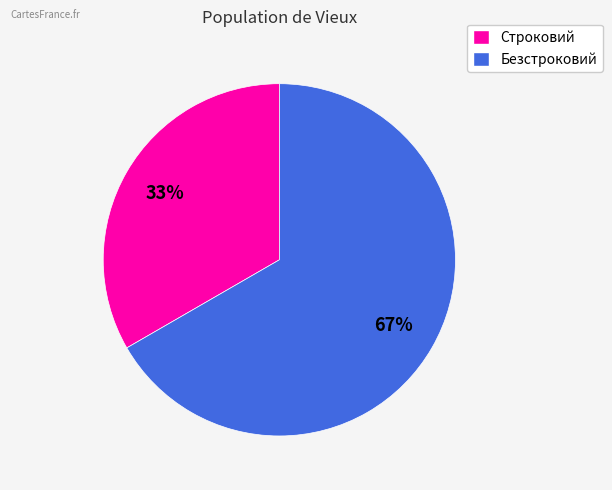

To the nearest percent, what is the combined percentage of Безстроковий and Строковий?

100%